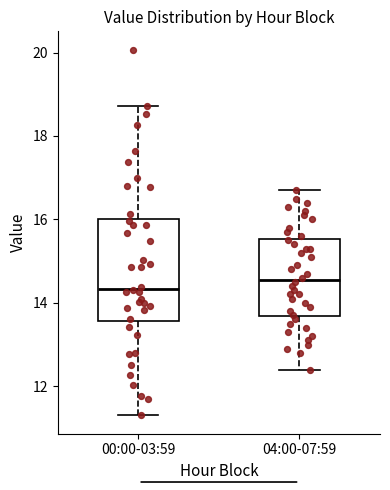

Reading left to right, transcribe this box plot: for each box, give where its median line is, the range the box spans, and where its two whiskers end, as read against the y-axis. The values are not printed on the chart, so give them approximately, as read against the axis.

00:00-03:59: median 14.4, box 13.6 to 16.0, whiskers 11.4 to 18.8
04:00-07:59: median 14.6, box 13.6 to 15.6, whiskers 12.4 to 16.8